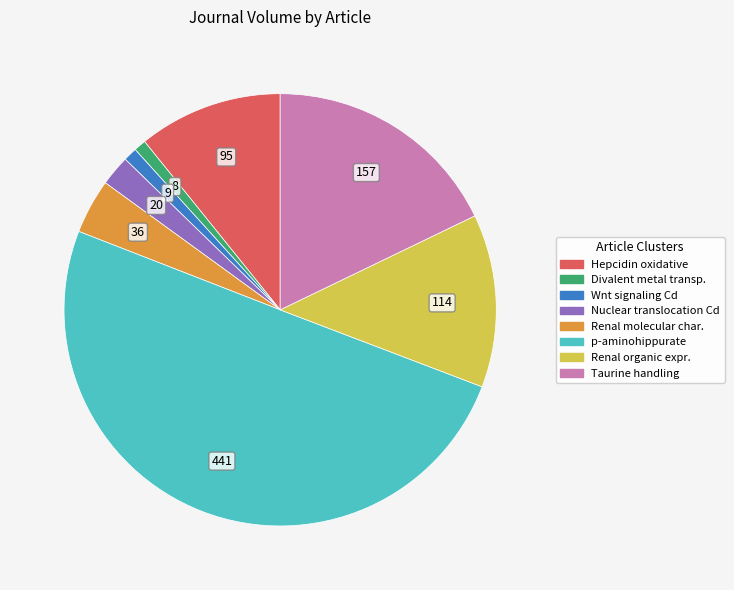

Which category has the biggest portion of the pie?

p-aminohippurate